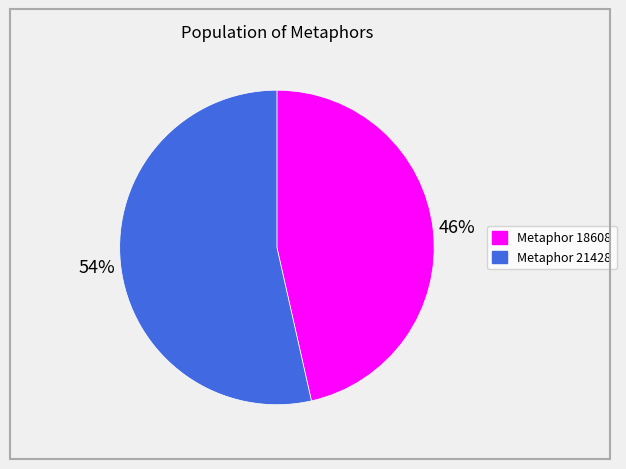

The Metaphor 21428 slice represents 41% of the pie. True or false?

False